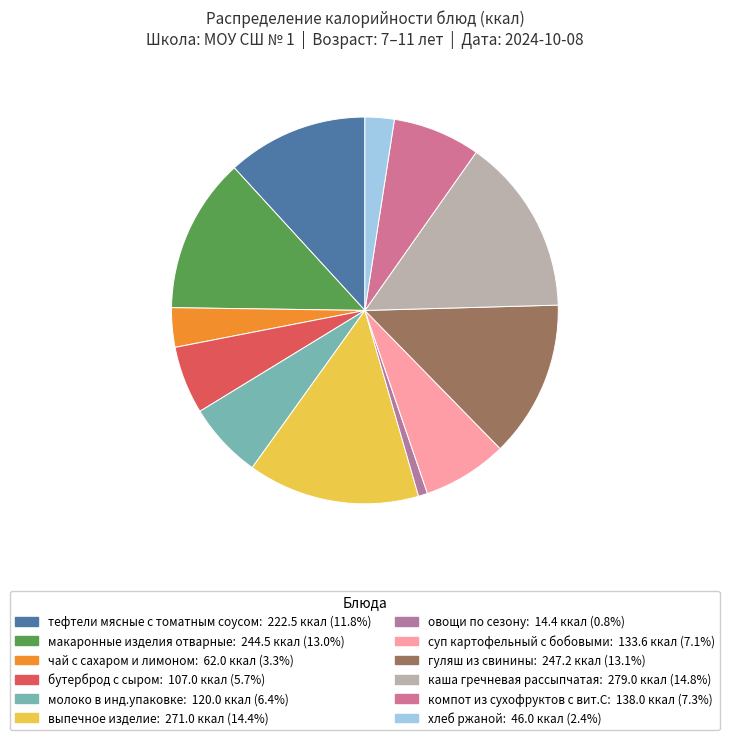

To the nearest percent, what is the combined percentage of овощи по сезону and каша гречневая рассыпчатая?

16%